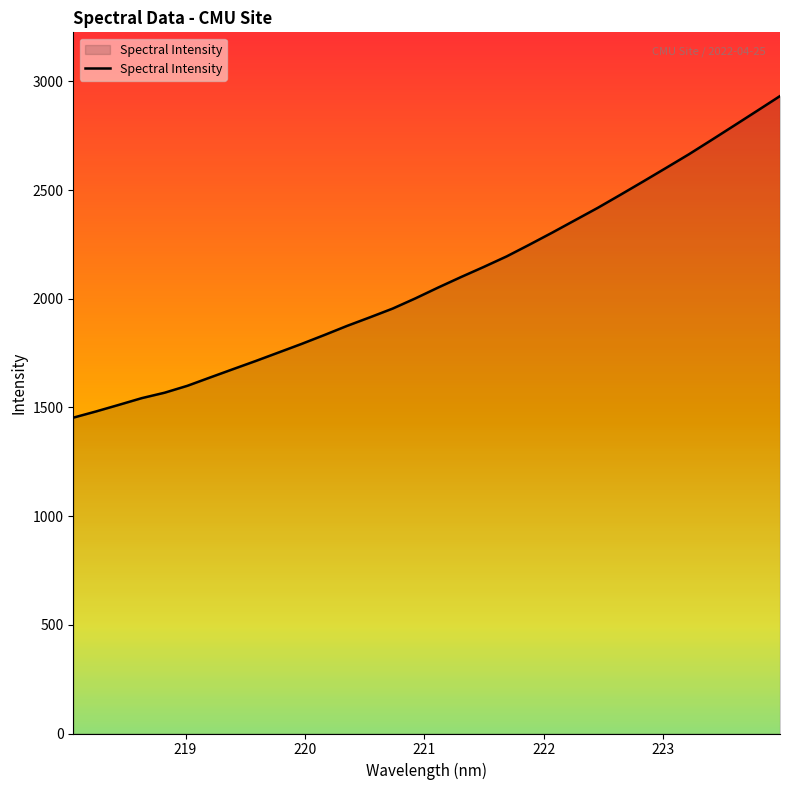

What is the smallest value displayed?

1453.0